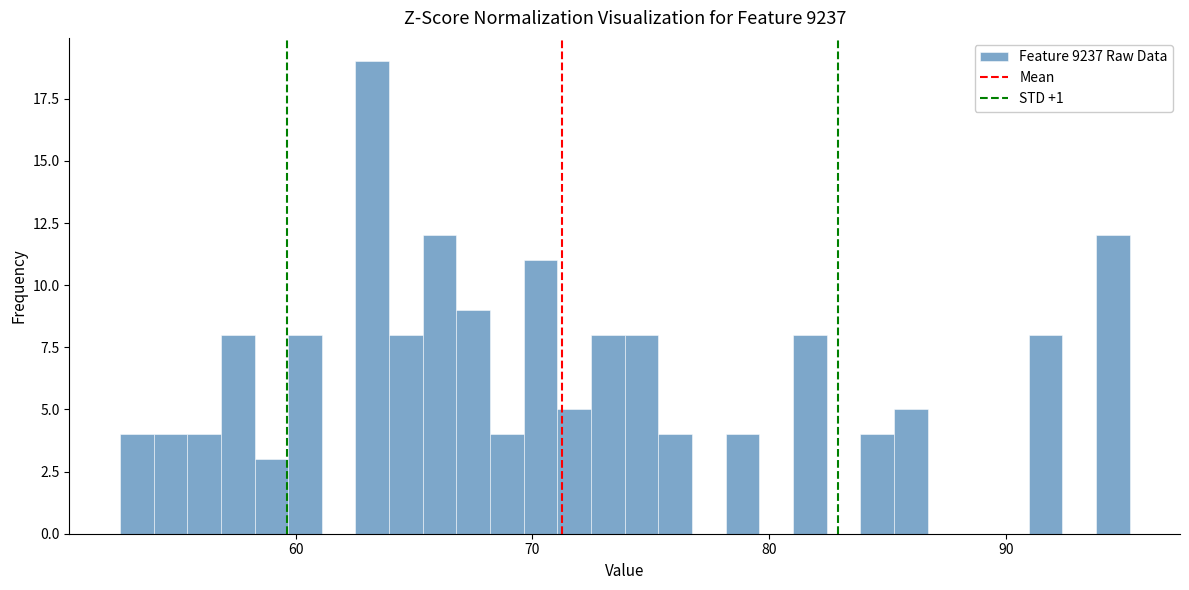

Read against the x-axis, roughly where is the centre of the tallest bar?

63